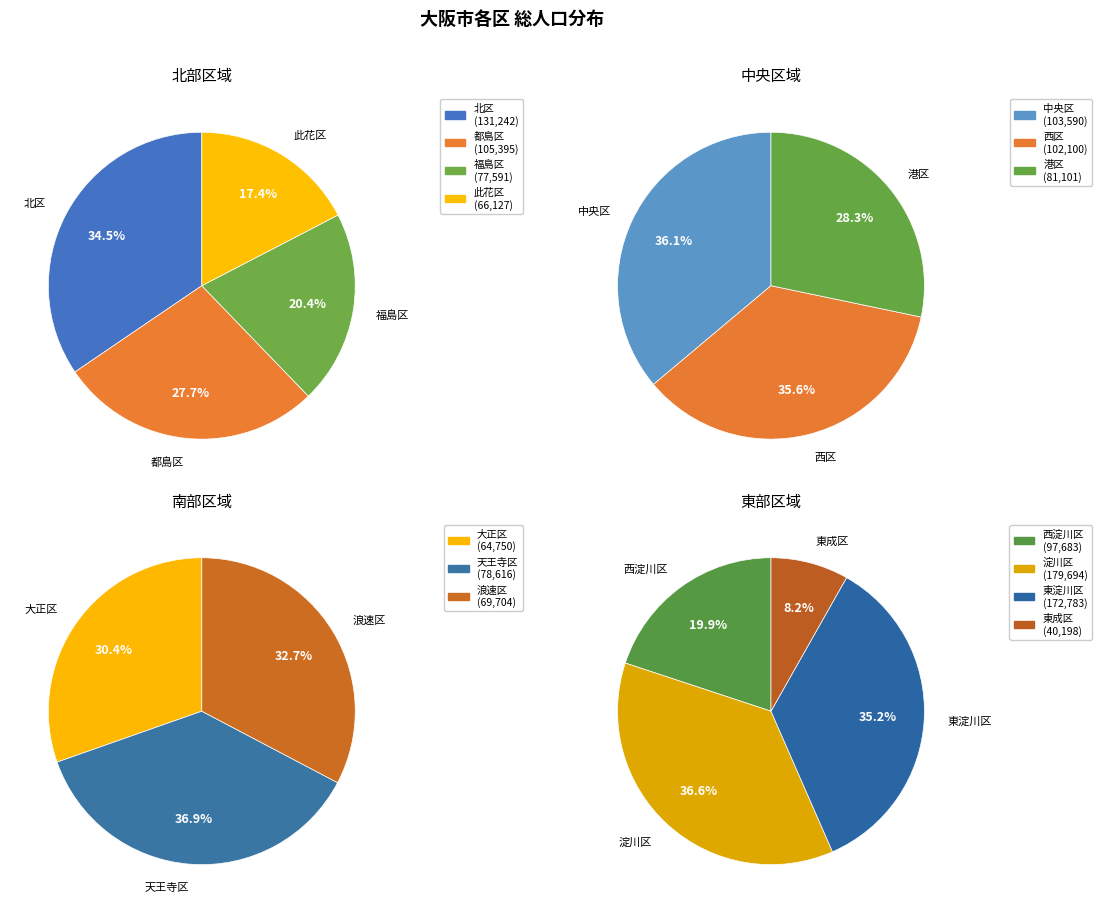

Does any single category account for the majority?

No